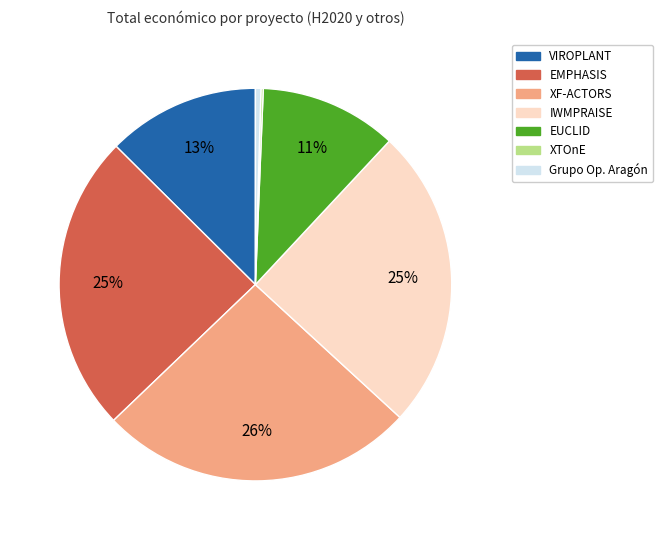

Which has a higher value, EUCLID or XF-ACTORS?

XF-ACTORS